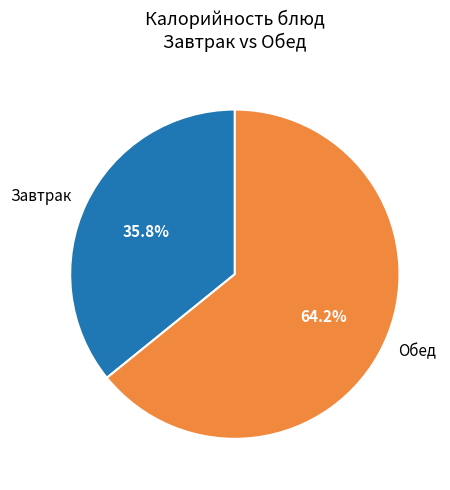

How many slices are in this pie chart?

2